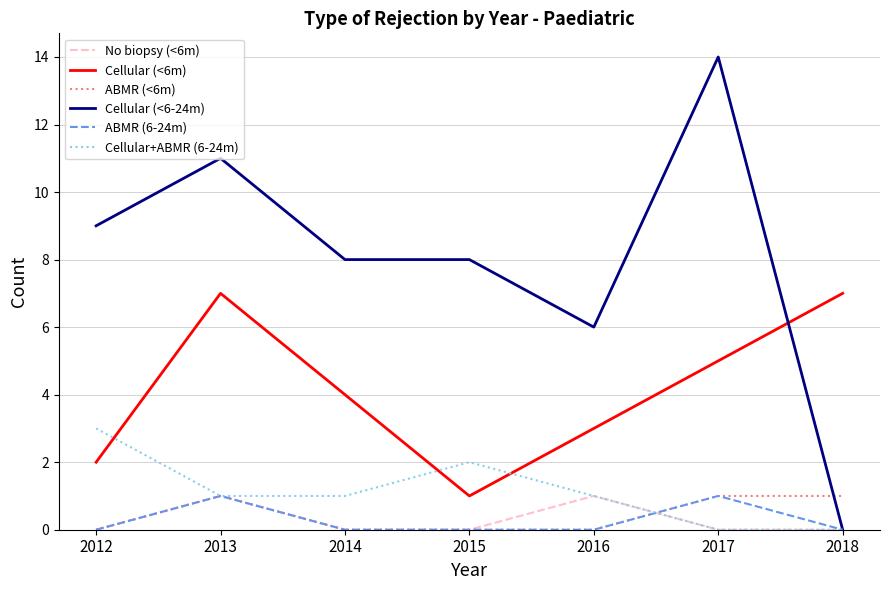

The value of Cellular (<6m) at 2012 is 3. True or false?

False